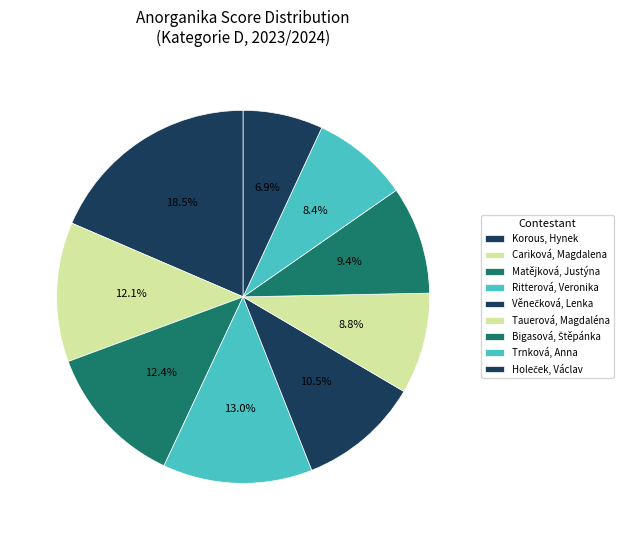

Is there any slice that represents more than half of the pie?

No